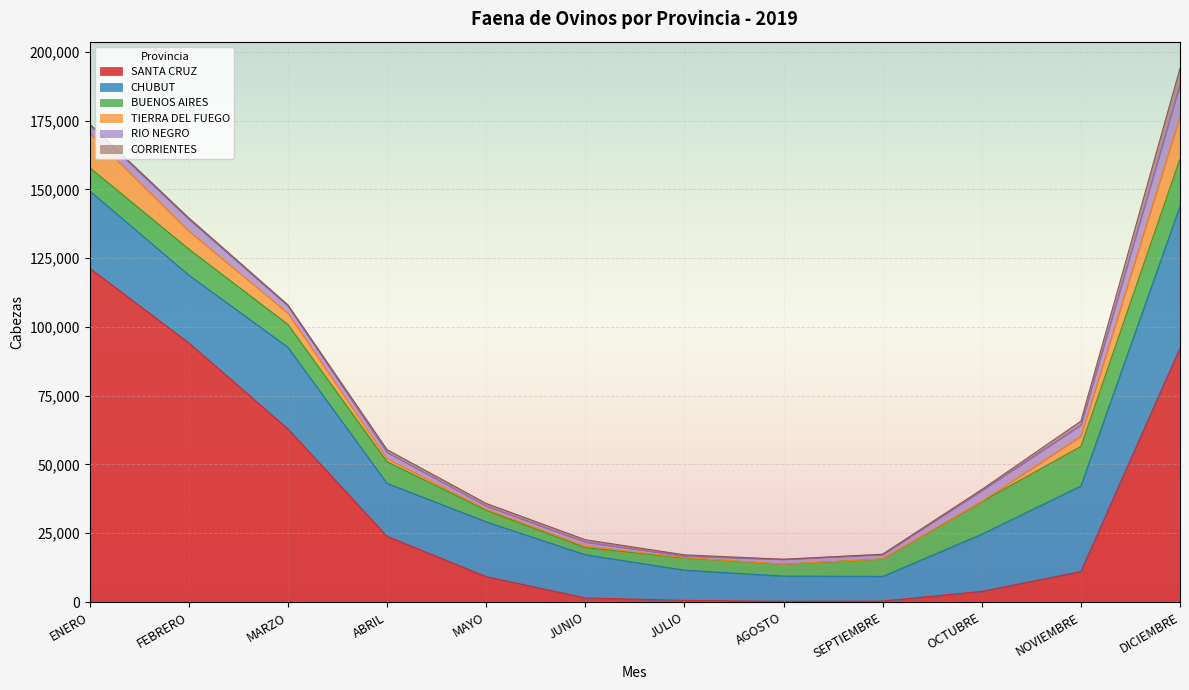

Is it true that BUENOS AIRES equals 1620 at SEPTIEMBRE?

False